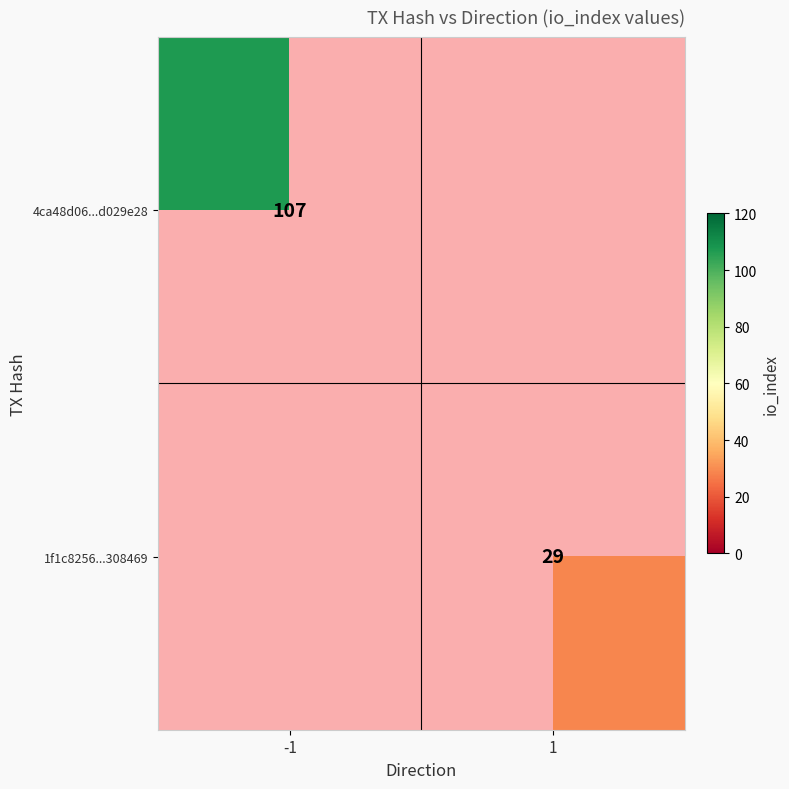

The 4ca48d06...d029e28 series shows 107 at -1. True or false?

True